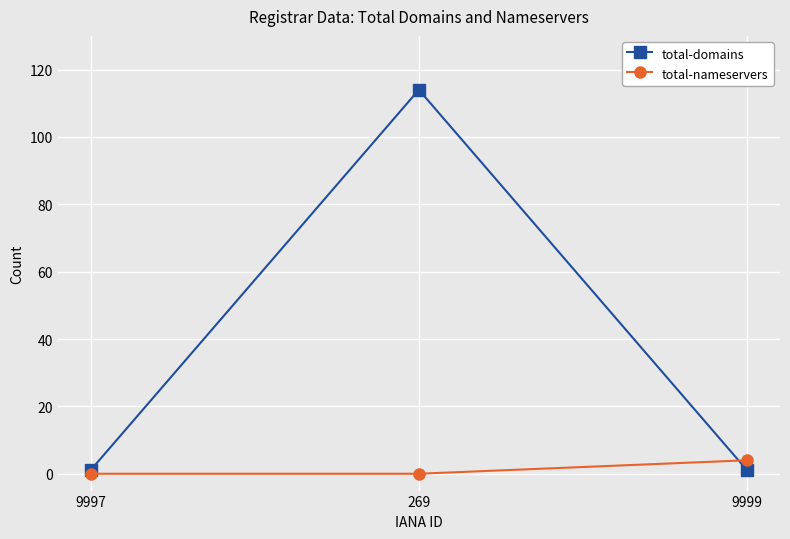

How many categories are shown in the chart?

3